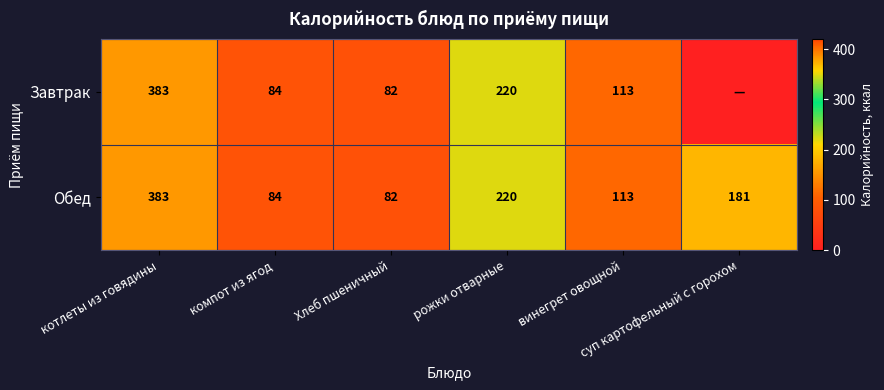

Between котлеты из говядины and винегрет овощной, which is larger?

котлеты из говядины